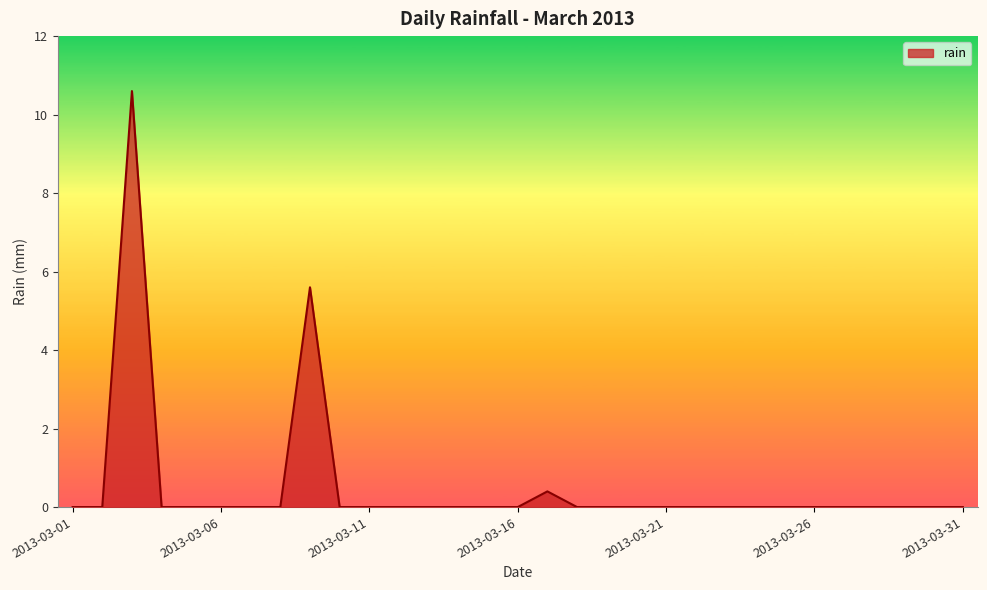

Does the chart have visible grid lines?

No